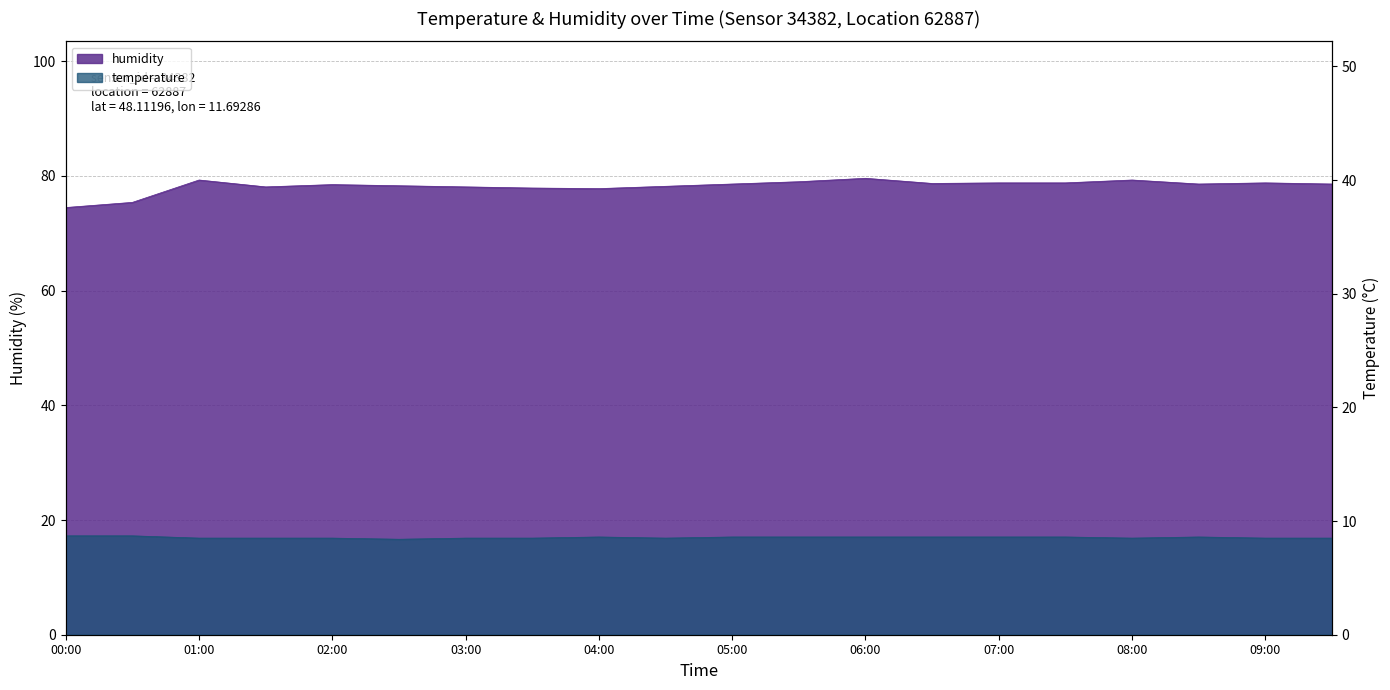

List the series in order of their peak value, highest first.

humidity, temperature